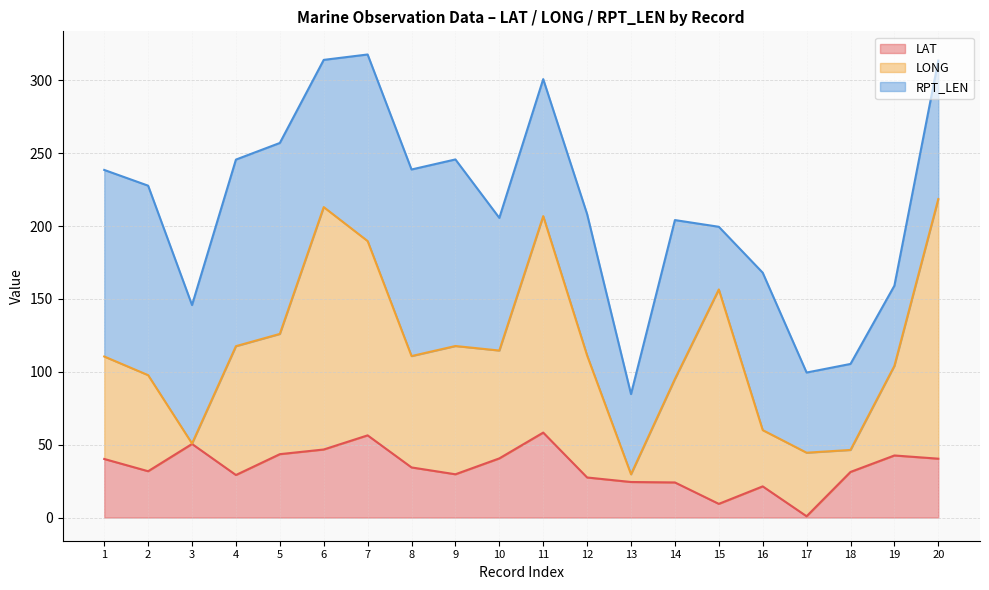

At which category does RPT_LEN reach its first local valley?

3